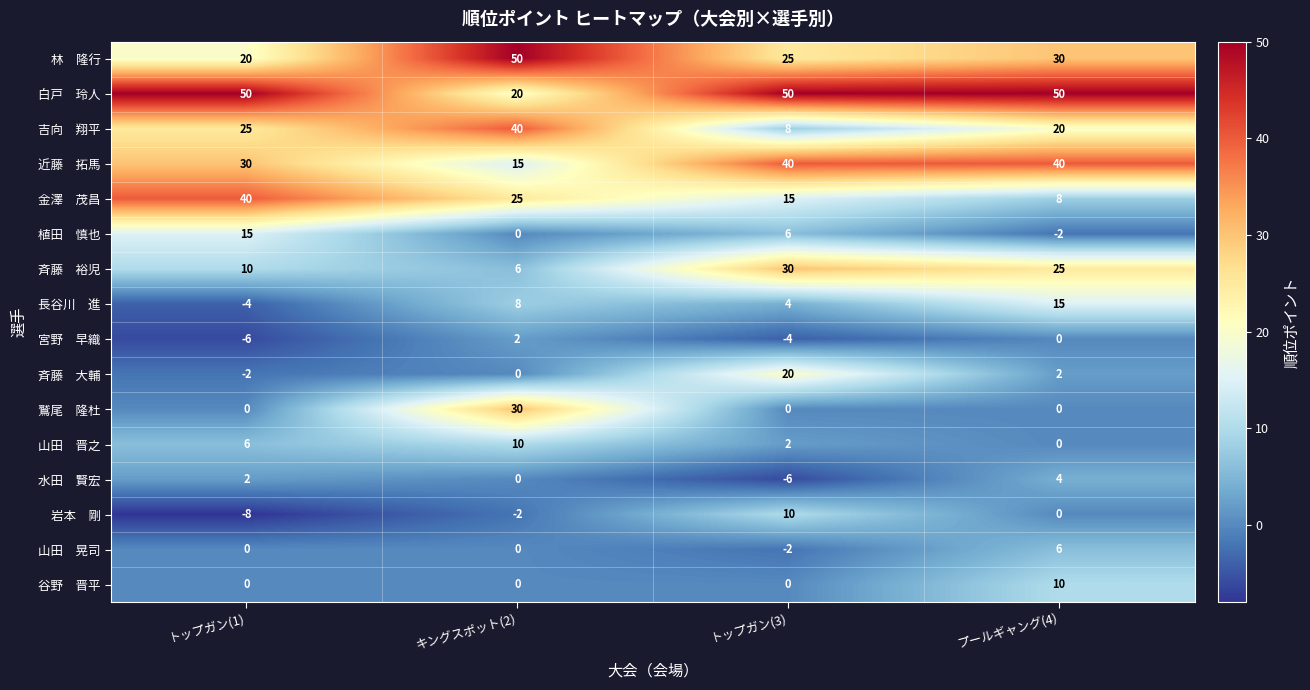

What is the difference between the highest and lowest values at キングスポット(2)?

52